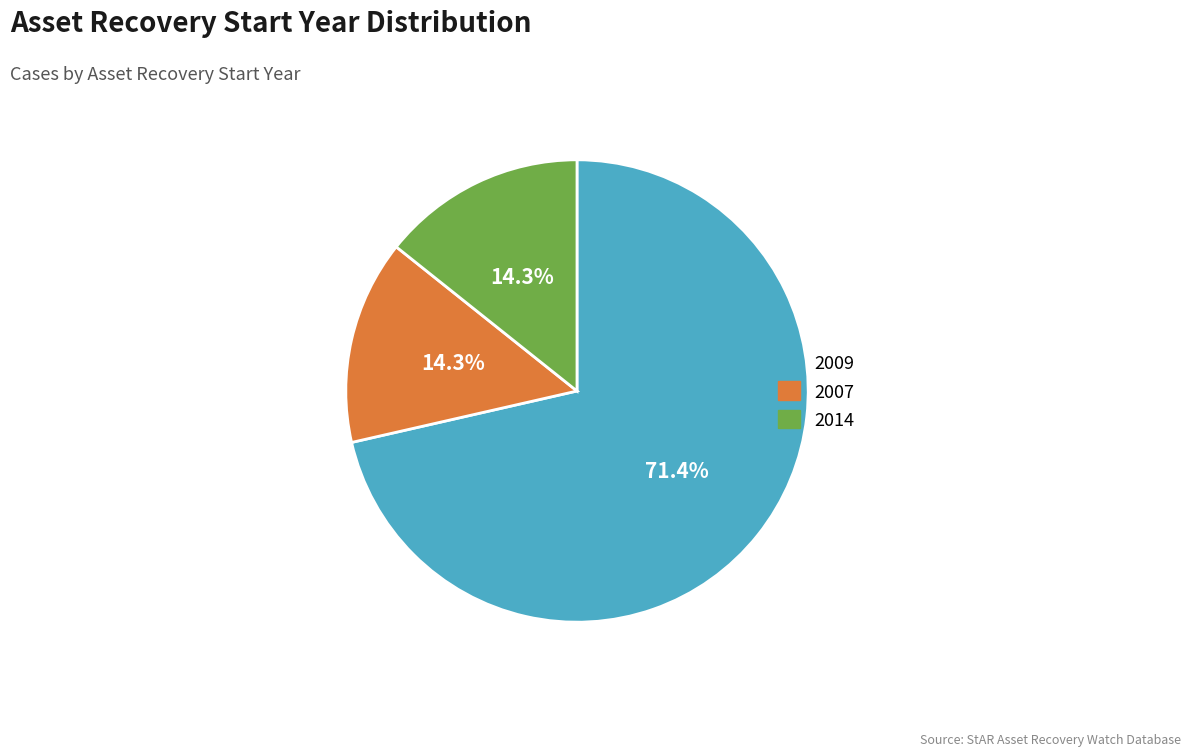

Count the number of slices in the pie.

3